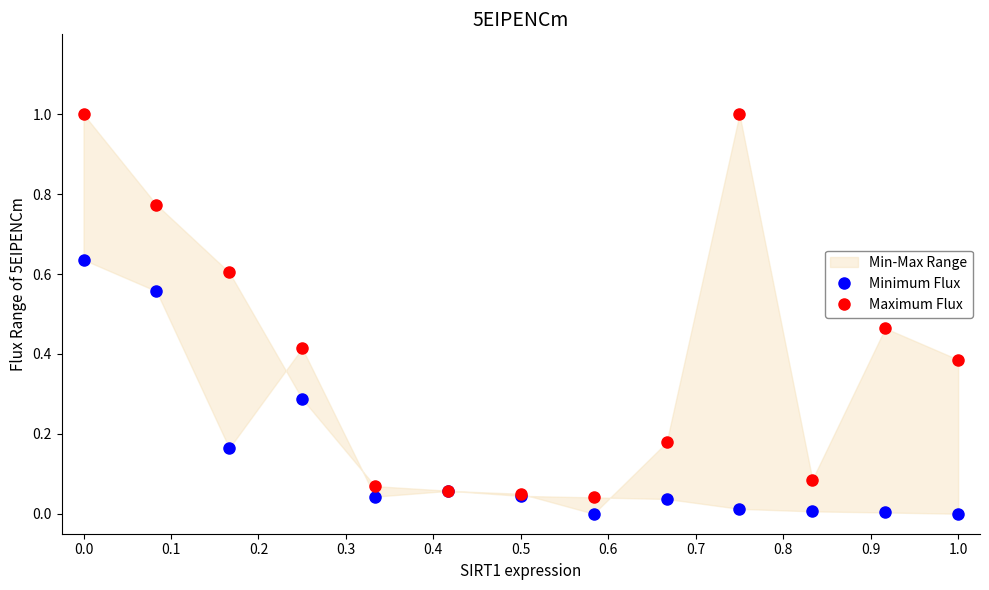

What is the difference between the second highest and minimum values in the Maximum Flux series?

1.0